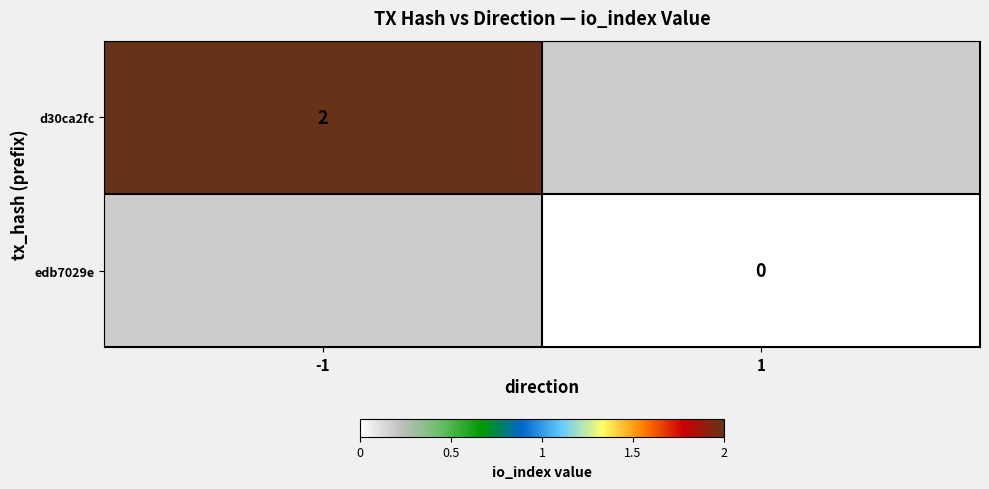

How many data points does each series have?

2